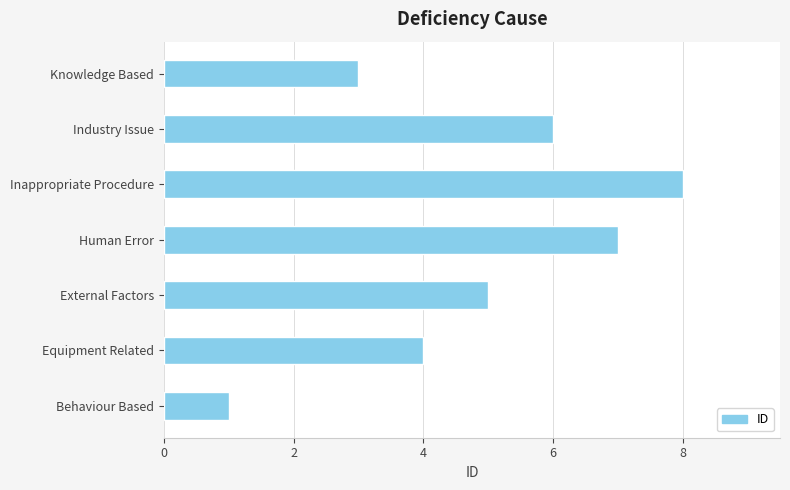

At which label is the value closest to 4?

Equipment Related